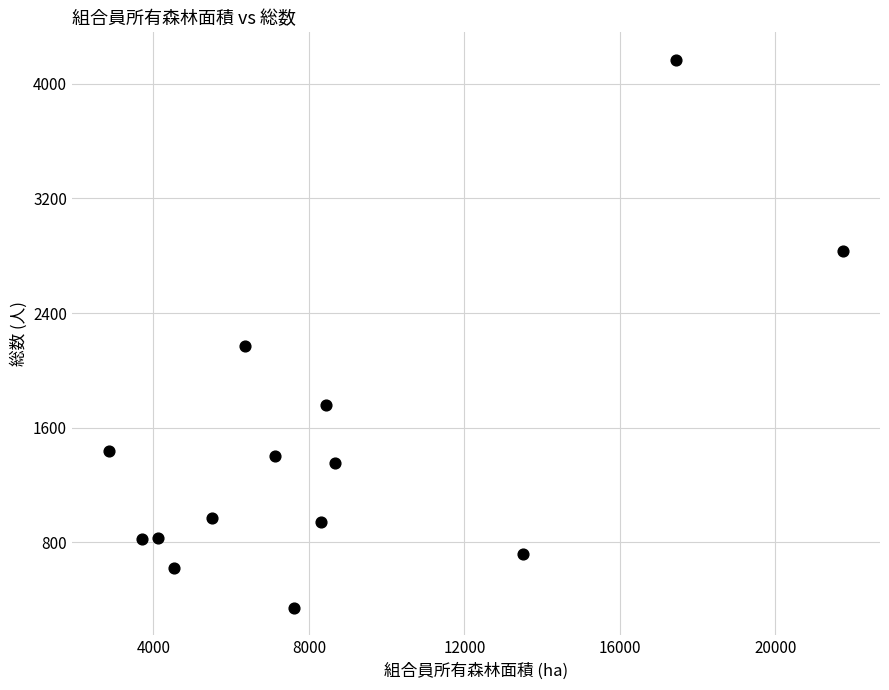

What Y value in the scatter plot is closest to 2255?

2172